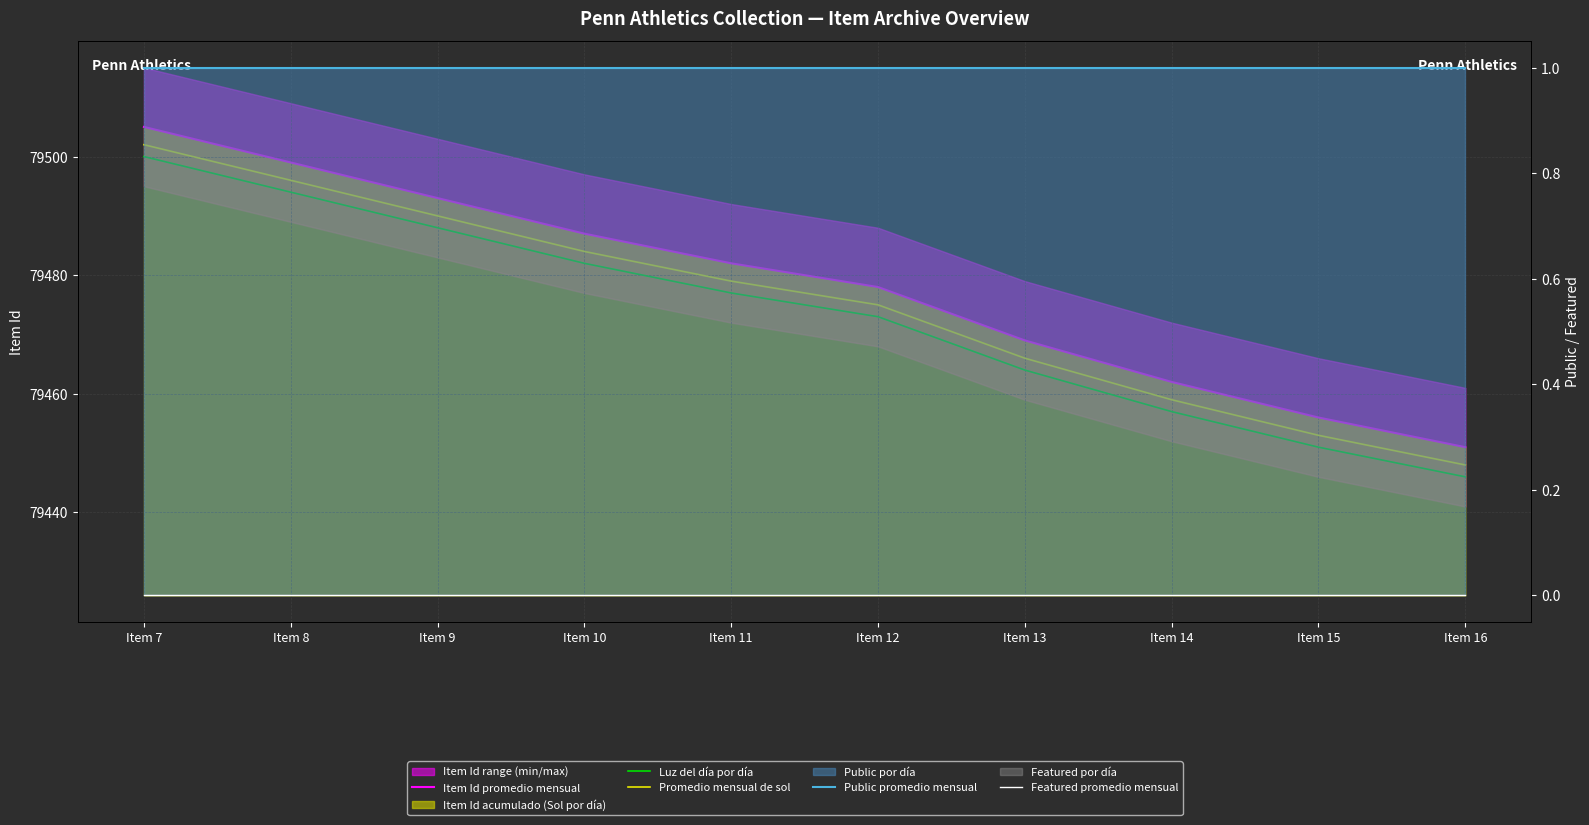

Rank the series by their maximum value, from lowest to highest.

Featured promedio mensual, Public promedio mensual, Luz del día por día, Promedio mensual de sol, Item Id promedio mensual